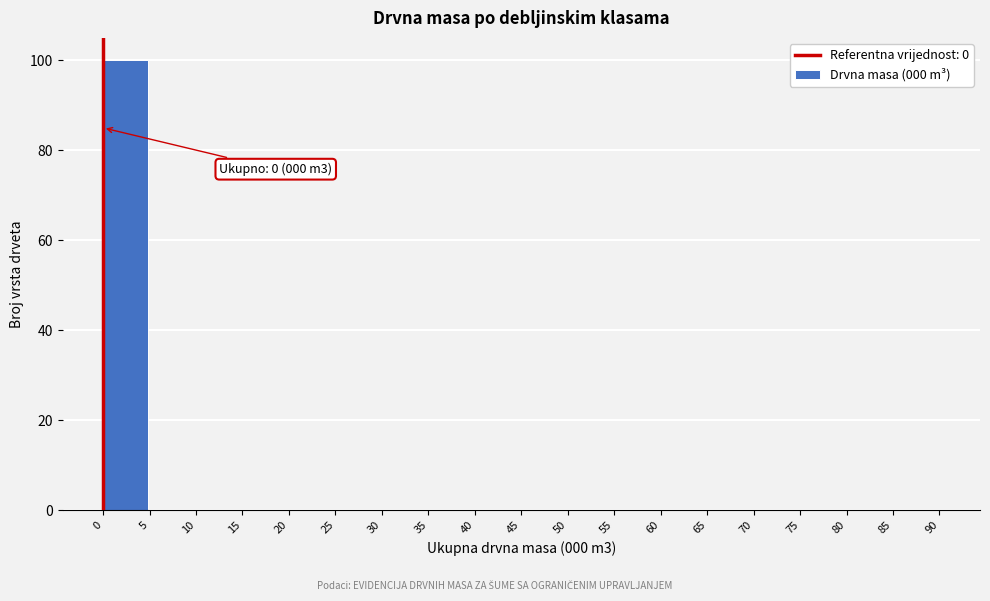

Which range on the x-axis has the tallest bar?

0 to 5